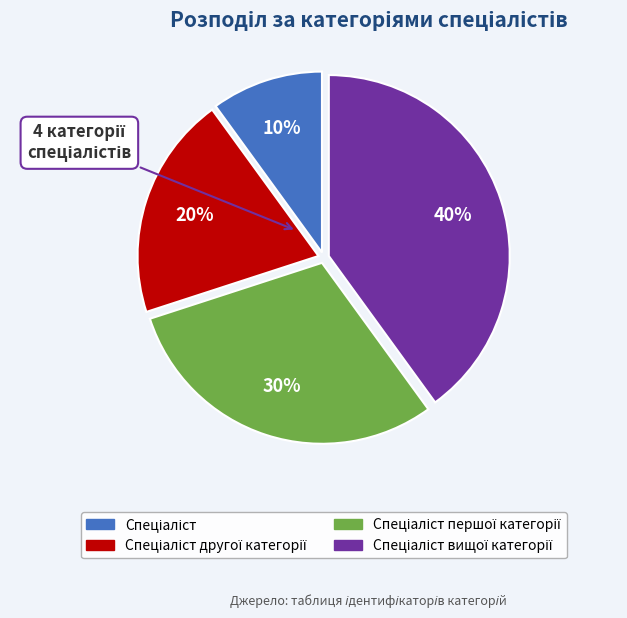

To the nearest percent, what is the difference between the largest and smallest slice percentages?

30%